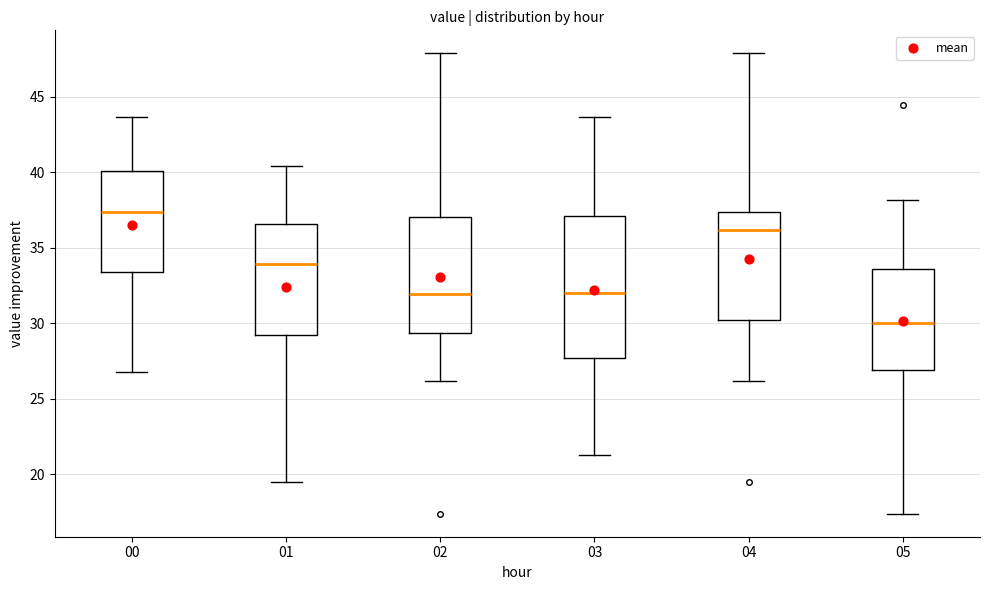

Reading left to right, transcribe this box plot: for each box, give where its median line is, the range the box spans, and where its two whiskers end, as read against the y-axis. The values are not printed on the chart, so give them approximately, as read against the axis.

00: median 37.5, box 33.5 to 40.0, whiskers 27.0 to 43.5
01: median 34.0, box 29.5 to 36.5, whiskers 19.5 to 40.5
02: median 32.0, box 29.5 to 37.0, whiskers 26.0 to 48.0
03: median 32.0, box 27.5 to 37.0, whiskers 21.5 to 43.5
04: median 36.0, box 30.0 to 37.5, whiskers 26.0 to 48.0
05: median 30.0, box 27.0 to 33.5, whiskers 17.5 to 38.0